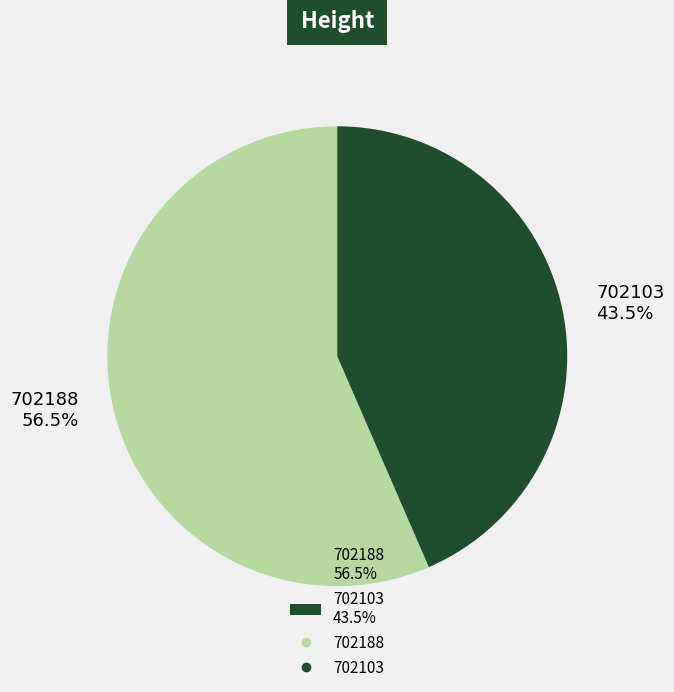

Does 702188 represent more than half of the total?

Yes